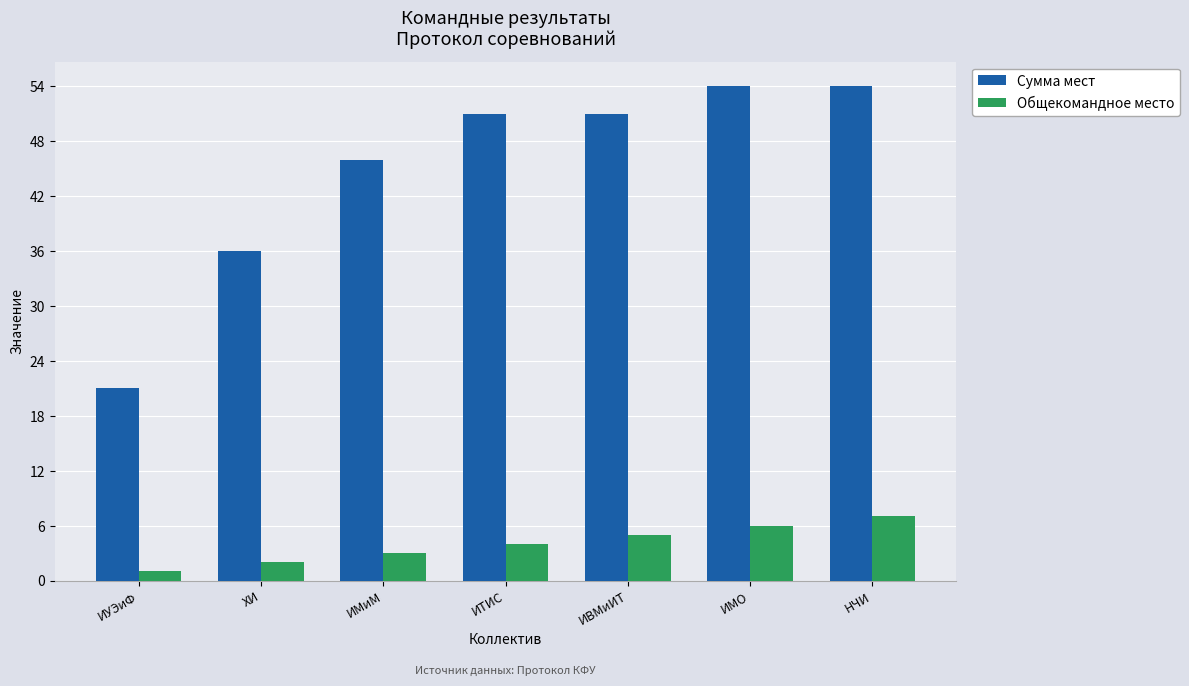

How many series are shown in this chart?

2